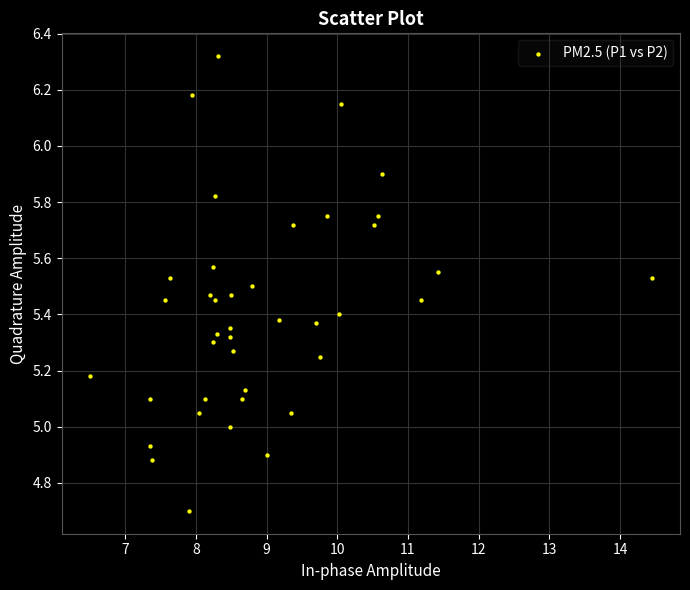

What is the range of Y values (max minus min)?

1.6